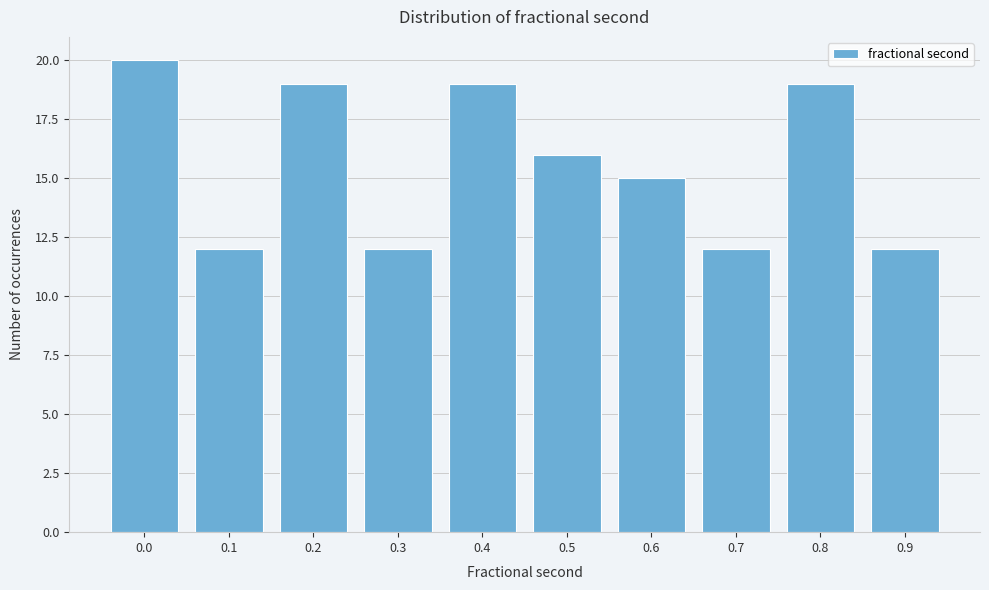

Reading right to left, what are all the values shown in this chart?

12	19	12	15	16	19	12	19	12	20